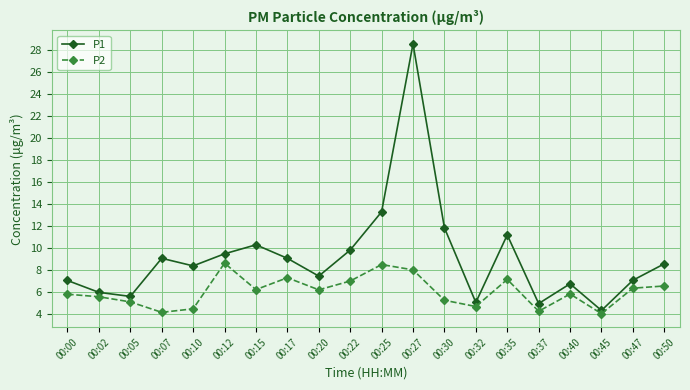

How many categories are shown in the chart?

20